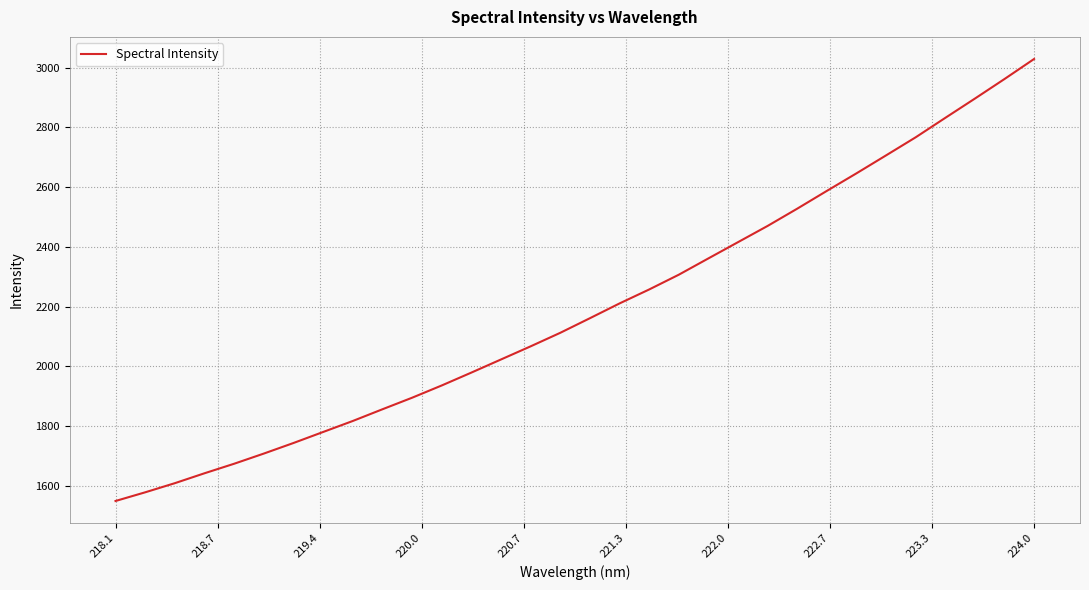

What is the difference between the second highest and minimum values?

1413.1